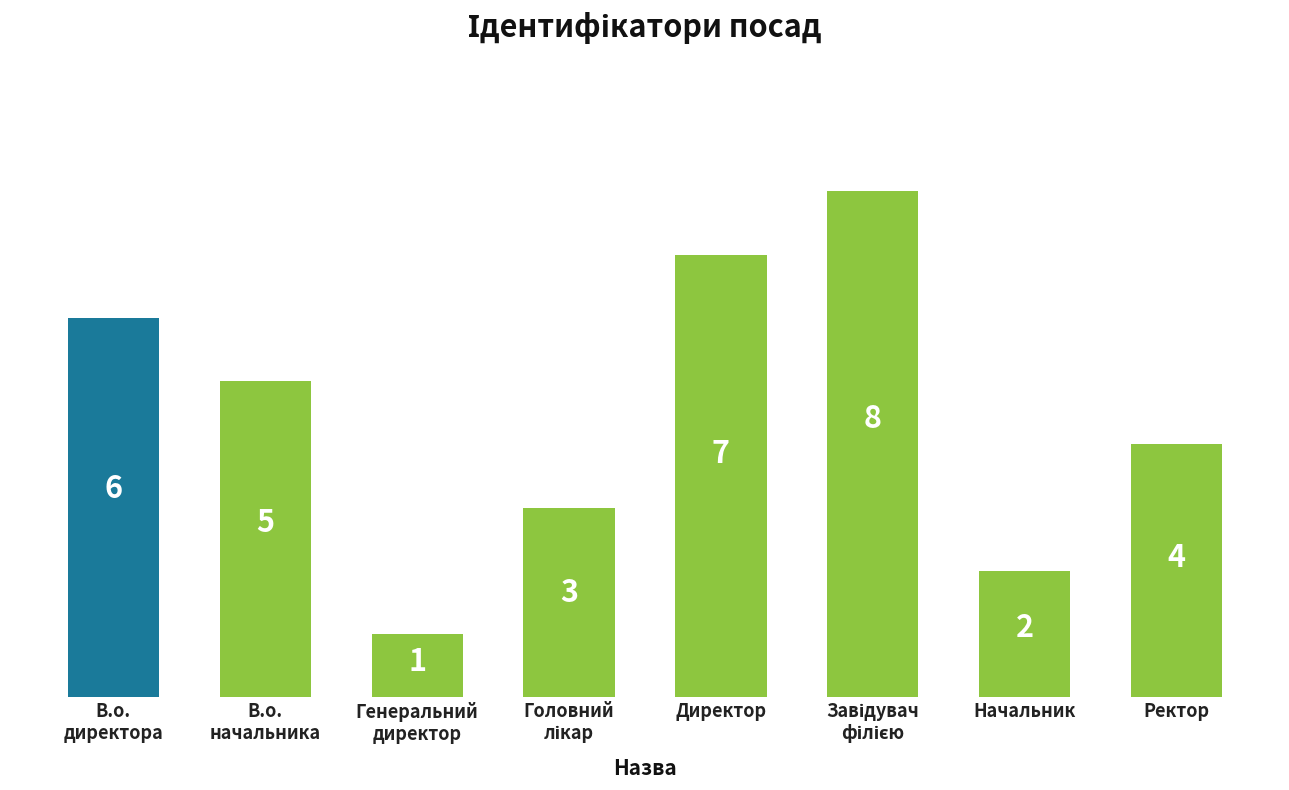

What position from the left is Начальник?

7